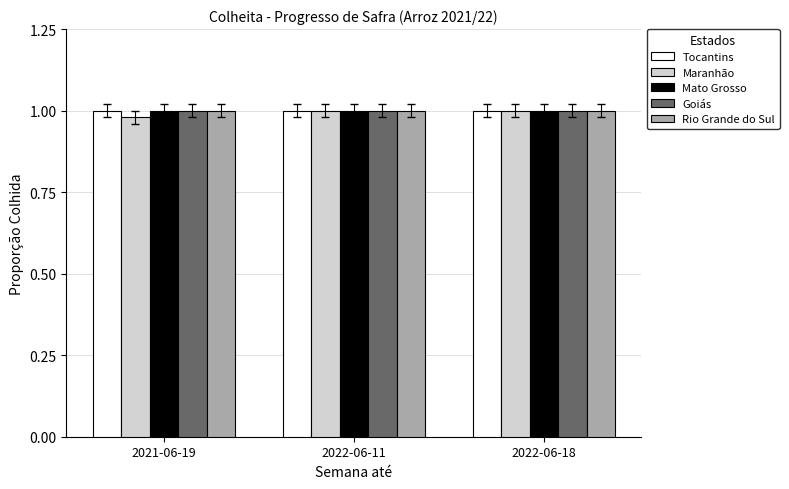

What is the sum of all Goiás values?

3.0